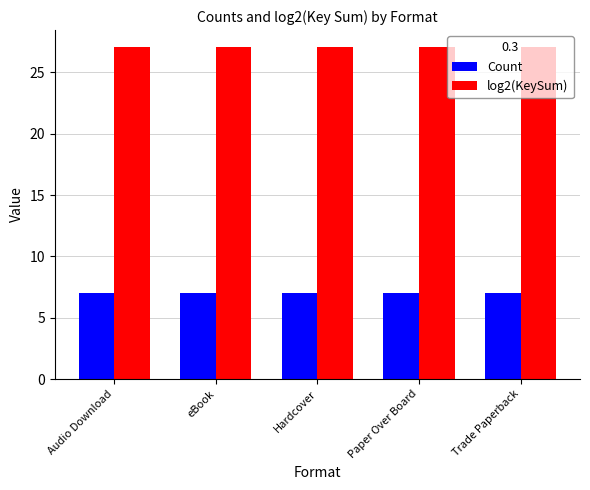

At Paper Over Board, list the series in order from largest to smallest.

log2(KeySum), Count